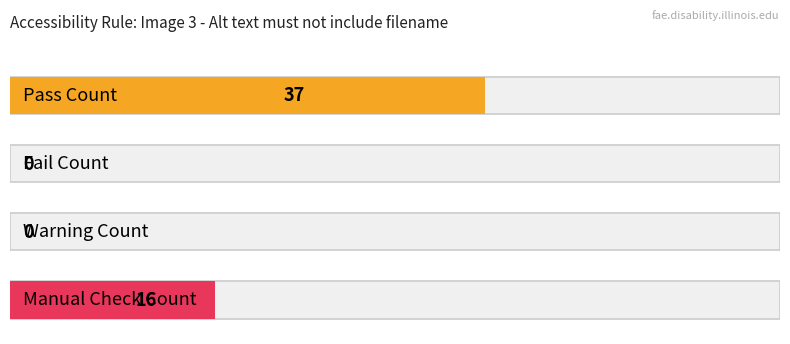

True or false: the data shows 149 at img 344.

False